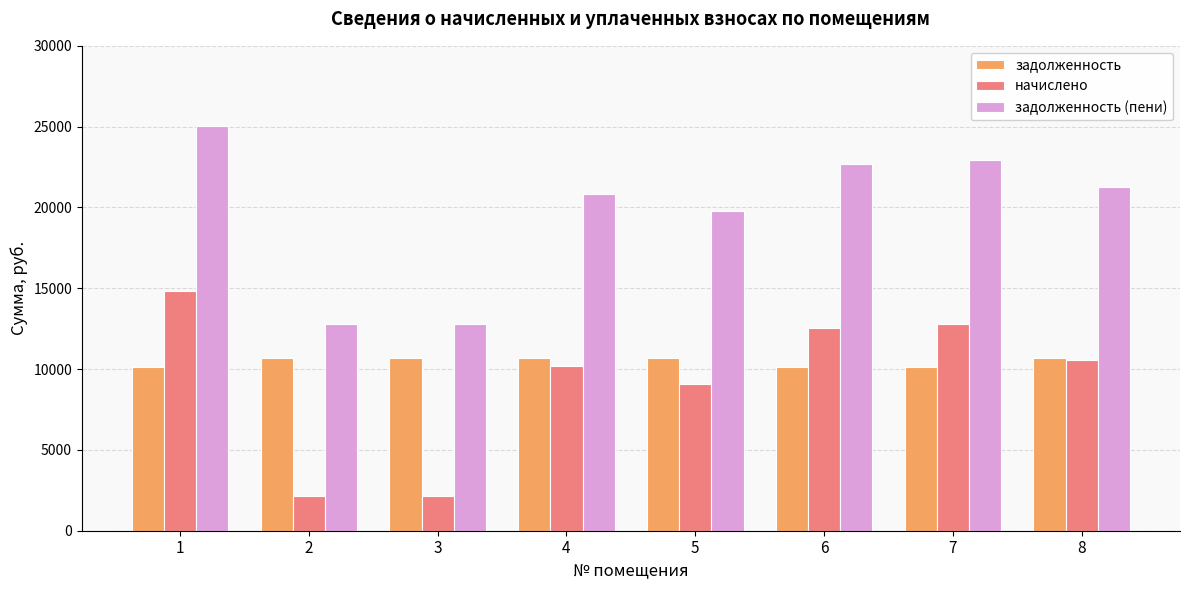

The value of задолженность at 4 is 10657.2. True or false?

True